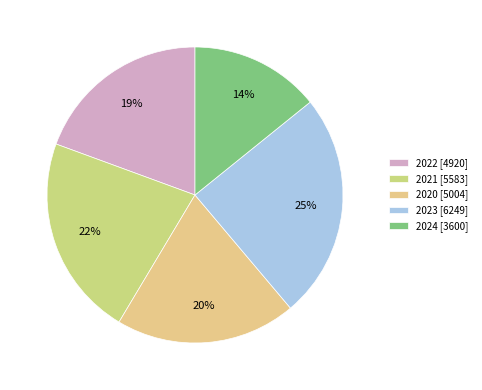

What percentage is the 2022 slice, to the nearest percent?

19%